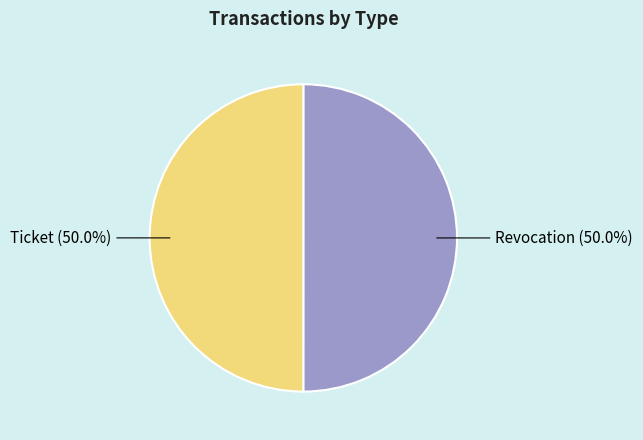

How much of the chart is everything except Ticket?

50.0%